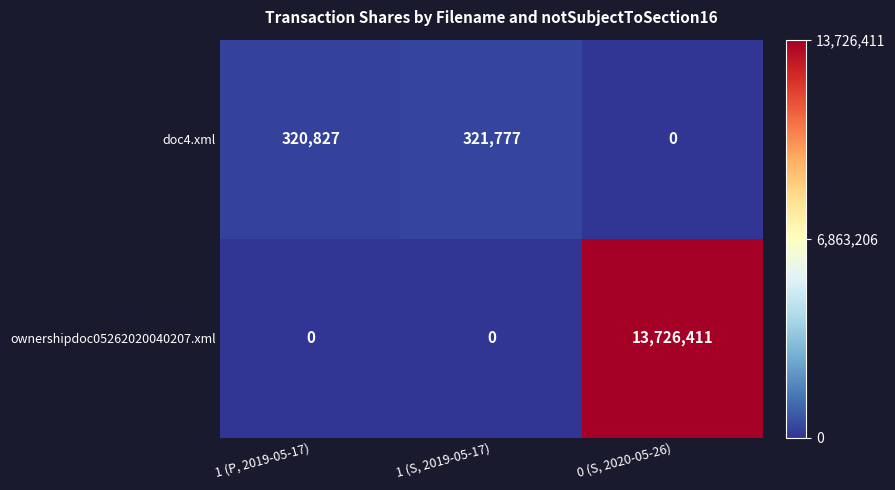

Reading right to left, transcribe all the data shown in this chart.

doc4.xml: 0	321777	320827
ownershipdoc05262020040207.xml: 13726411	0	0